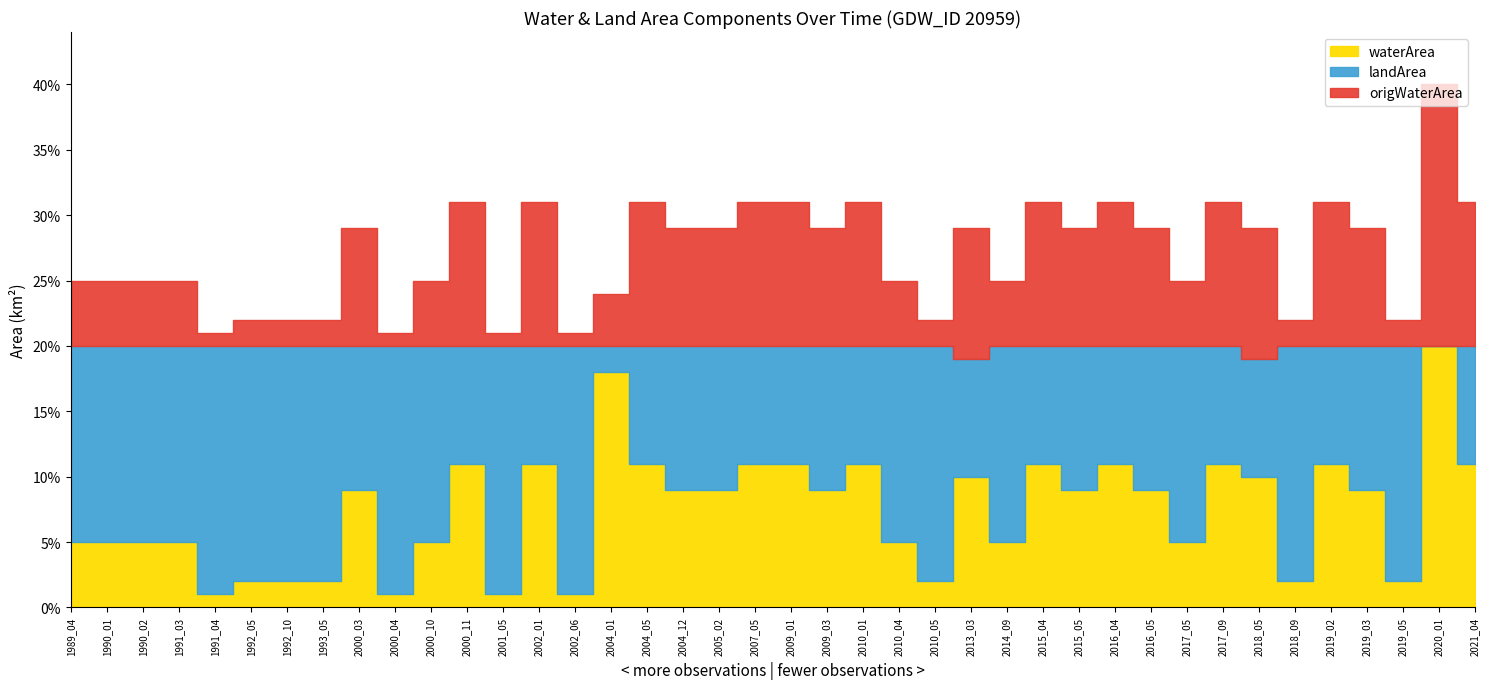

Reading right to left, list all the values displayed in this chart.

waterArea: 0.1	0.2	0.0	0.1	0.1	0.0	0.1	0.1	0.1	0.1	0.1	0.1	0.1	0.1	0.1	0.0	0.1	0.1	0.1	0.1	0.1	0.1	0.1	0.1	0.2	0.0	0.1	0.0	0.1	0.1	0.0	0.1	0.0	0.0	0.0	0.0	0.1	0.1	0.1	0.1
landArea: 0.1	0.0	0.2	0.1	0.1	0.2	0.1	0.1	0.1	0.1	0.1	0.1	0.1	0.1	0.1	0.2	0.1	0.1	0.1	0.1	0.1	0.1	0.1	0.1	0.0	0.2	0.1	0.2	0.1	0.1	0.2	0.1	0.2	0.2	0.2	0.2	0.1	0.1	0.1	0.1
origWaterArea: 0.1	0.2	0.0	0.1	0.1	0.0	0.1	0.1	0.1	0.1	0.1	0.1	0.1	0.1	0.1	0.0	0.1	0.1	0.1	0.1	0.1	0.1	0.1	0.1	0.0	0.0	0.1	0.0	0.1	0.1	0.0	0.1	0.0	0.0	0.0	0.0	0.1	0.1	0.1	0.1